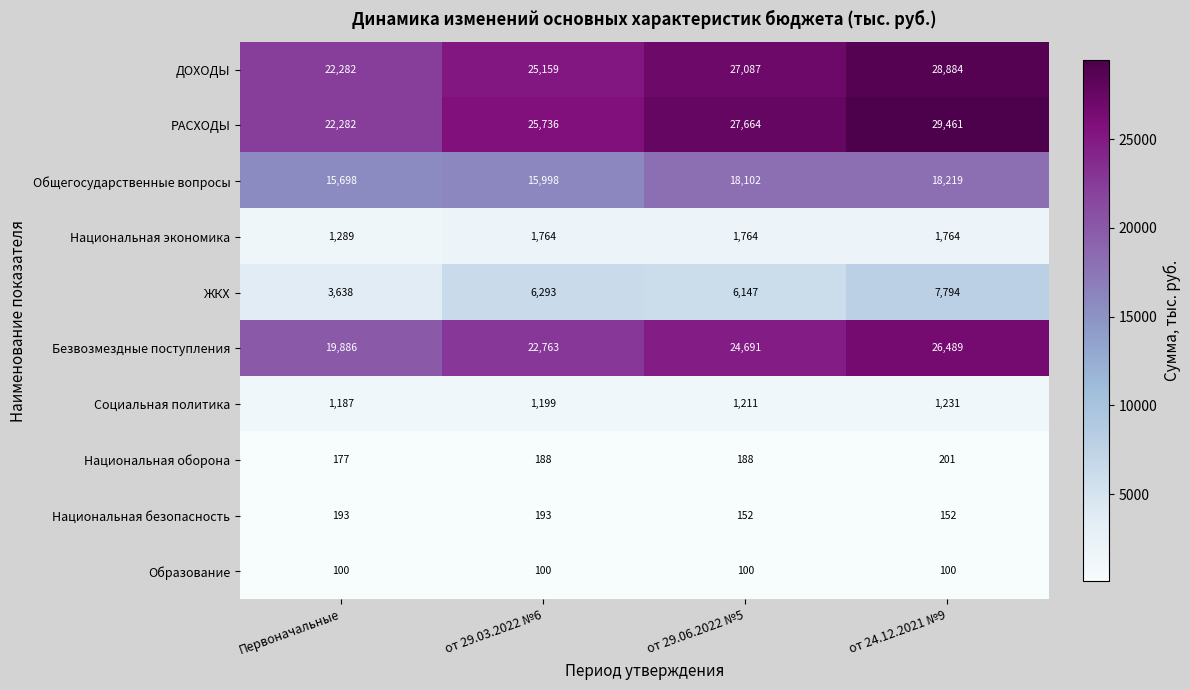

What is the difference between the maximum and minimum values in the ЖКХ series?

4156